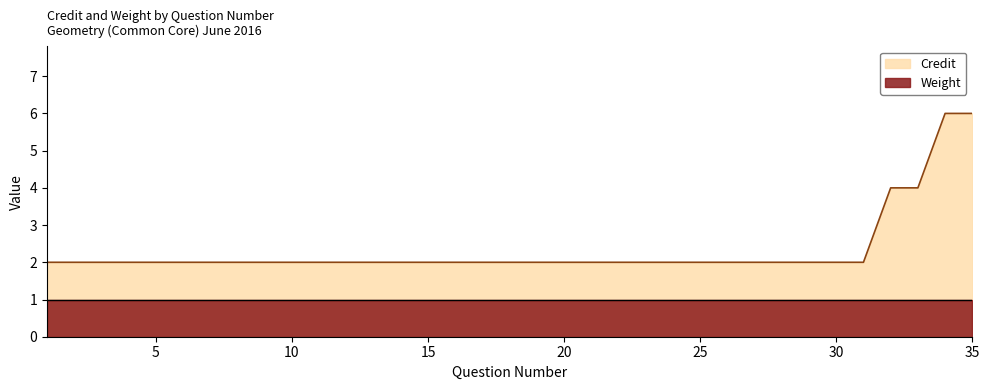

At which label is the value closest to 4?

32